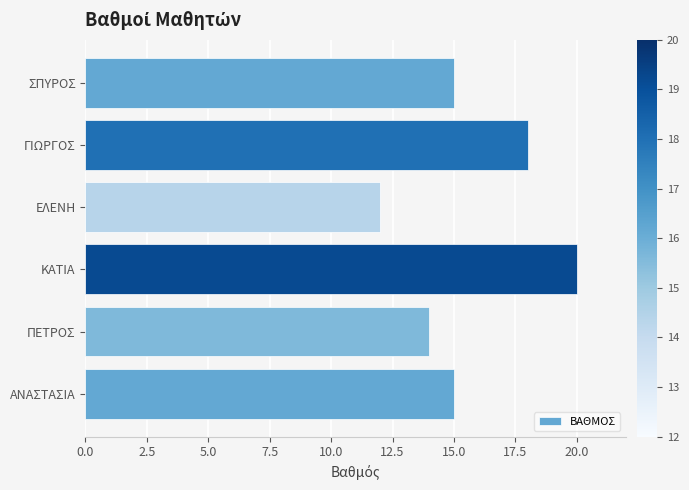

What is the change in value from ΕΛΕΝΗ to ΠΕΤΡΟΣ?

+2